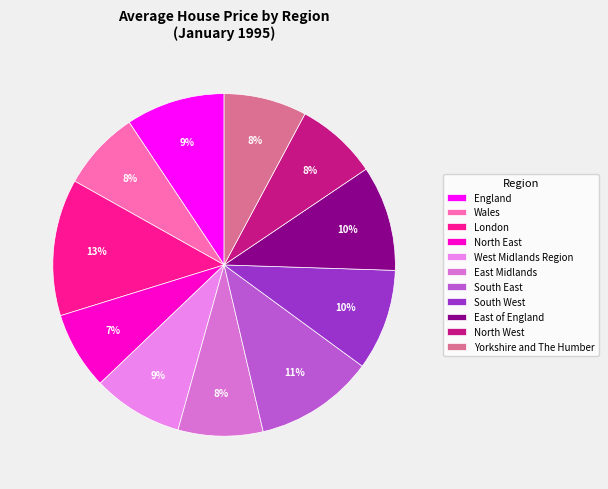

What percentage do Wales and London together represent?

20.4%